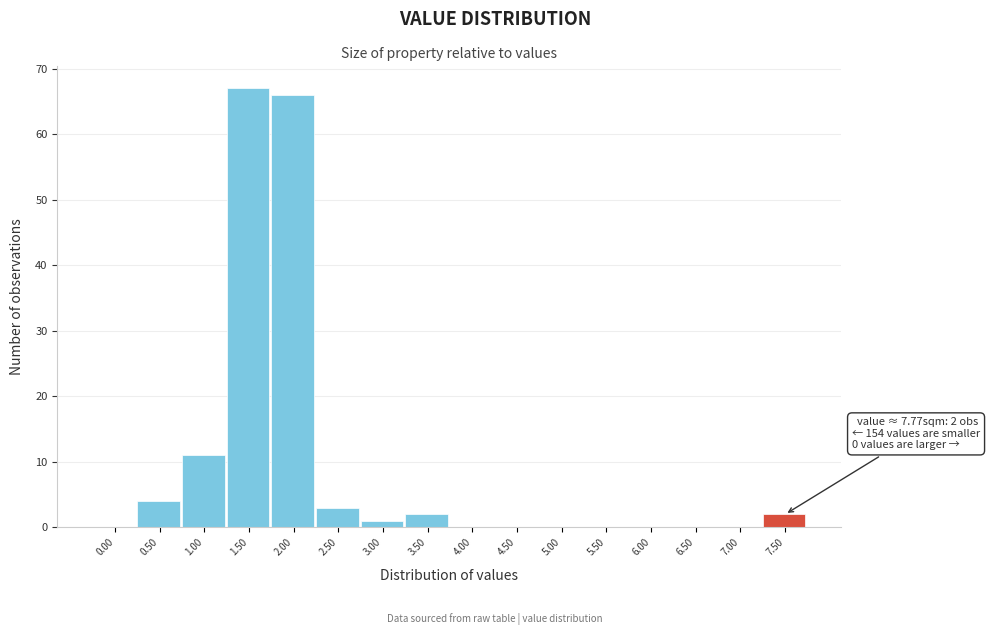

Reading left to right, what are all the values shown in this chart?

0.00=0	0.50=4	1.00=11	1.50=67	2.00=66	2.50=3	3.00=1	3.50=2	4.00=0	4.50=0	5.00=0	5.50=0	6.00=0	6.50=0	7.00=0	7.50=2